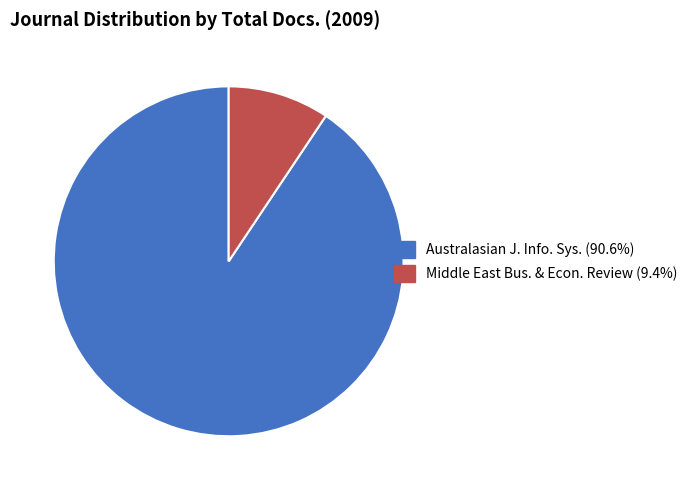

Does any single category account for the majority?

Yes